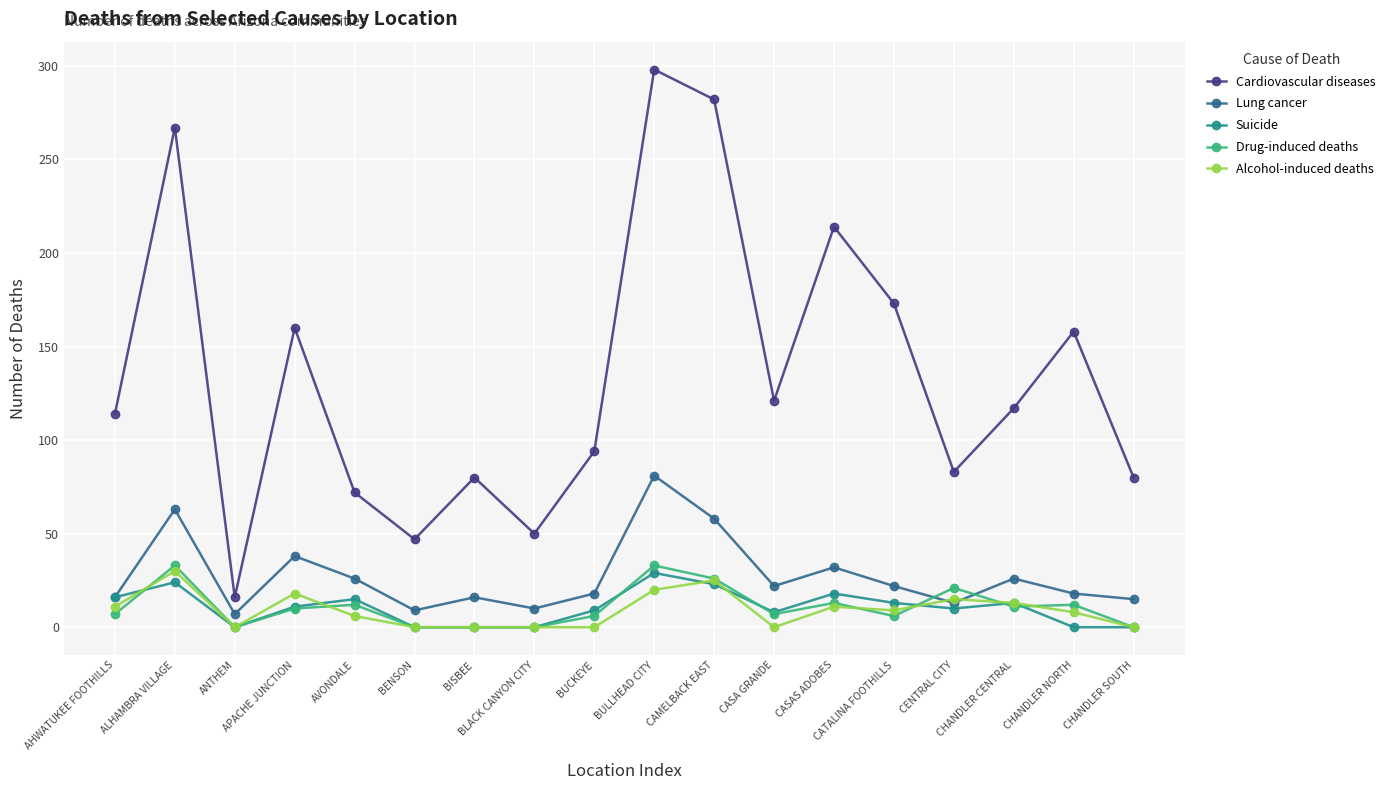

True or false: Lung cancer and Cardiovascular diseases intersect in this chart.

False